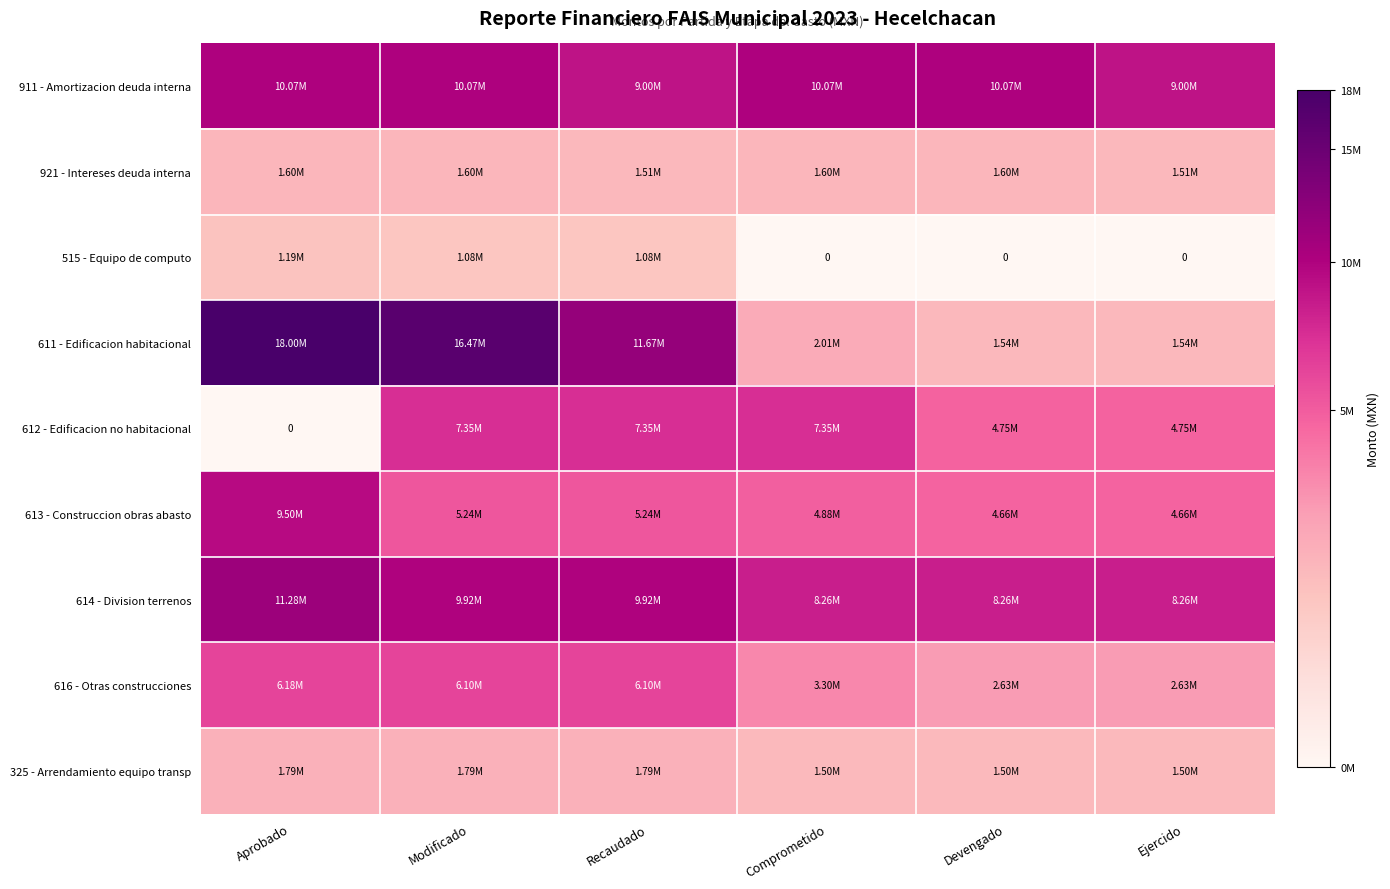

At how many categories does at least one series exceed 934860?

6